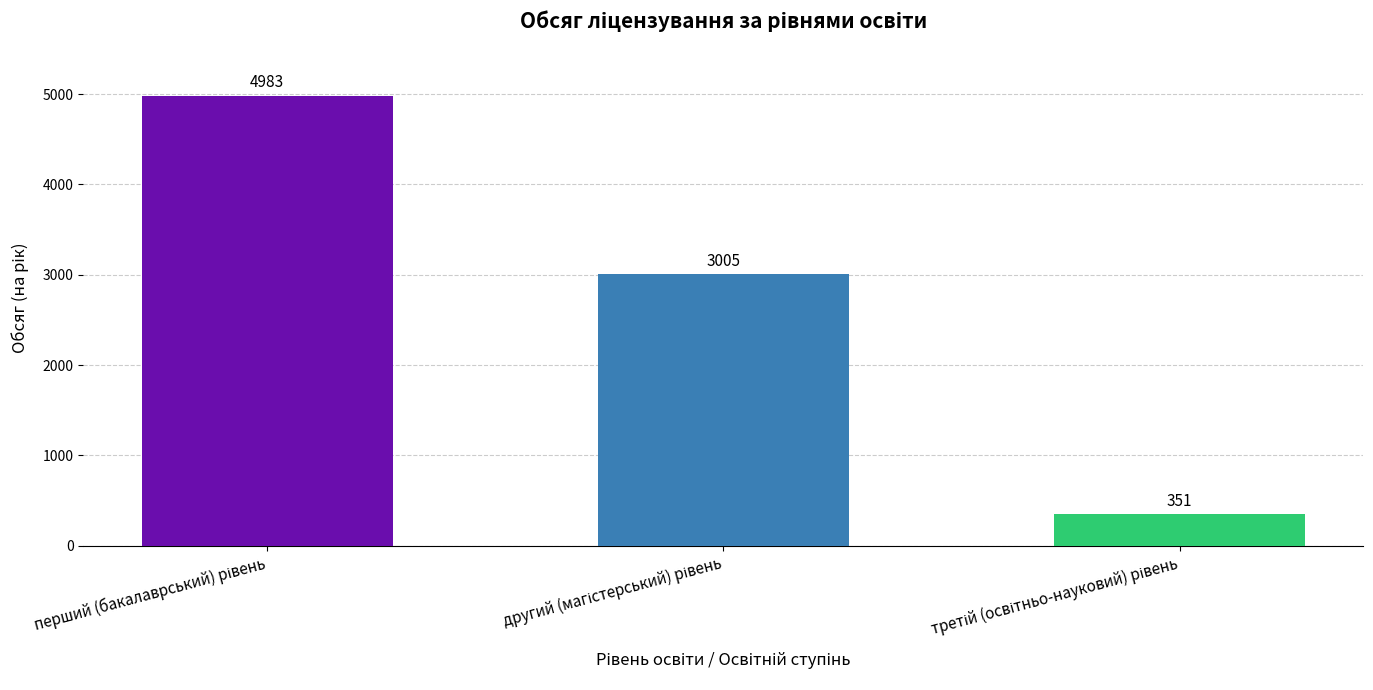

What is the smallest value displayed?

351